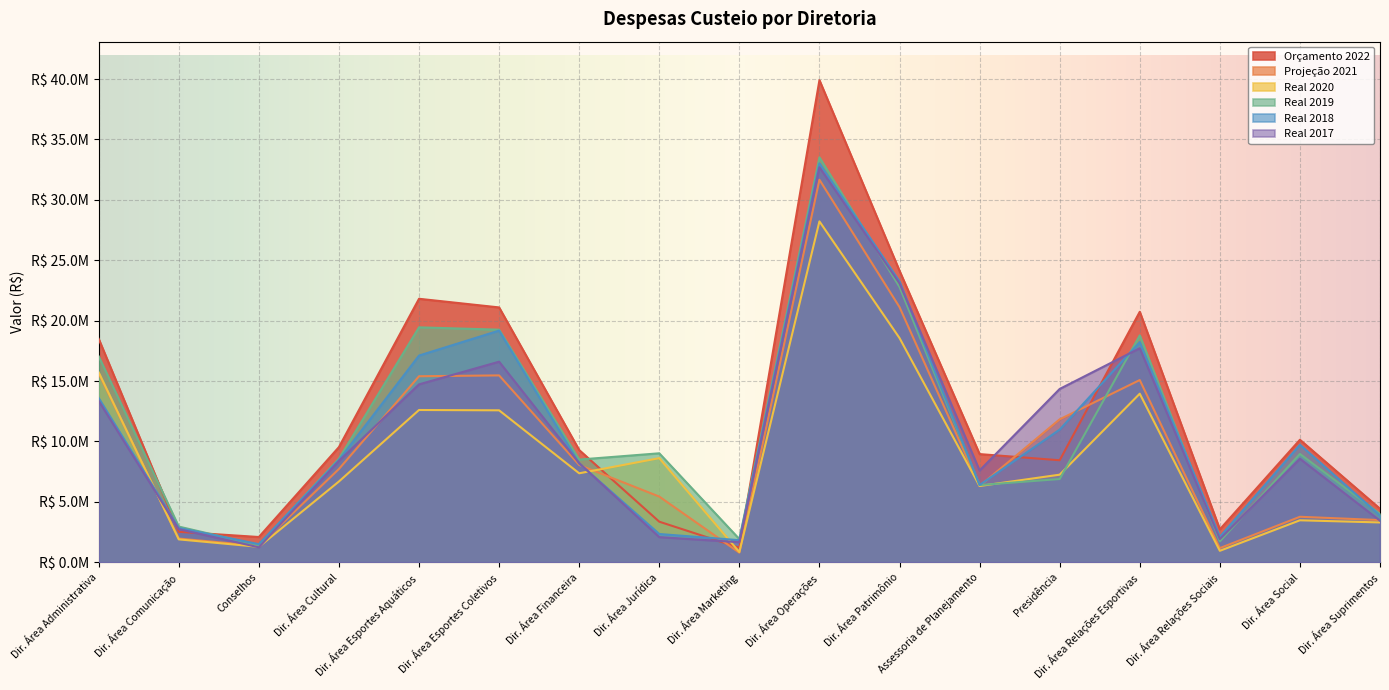

The value of Real 2017 at Conselhos is 1234483.0. True or false?

True